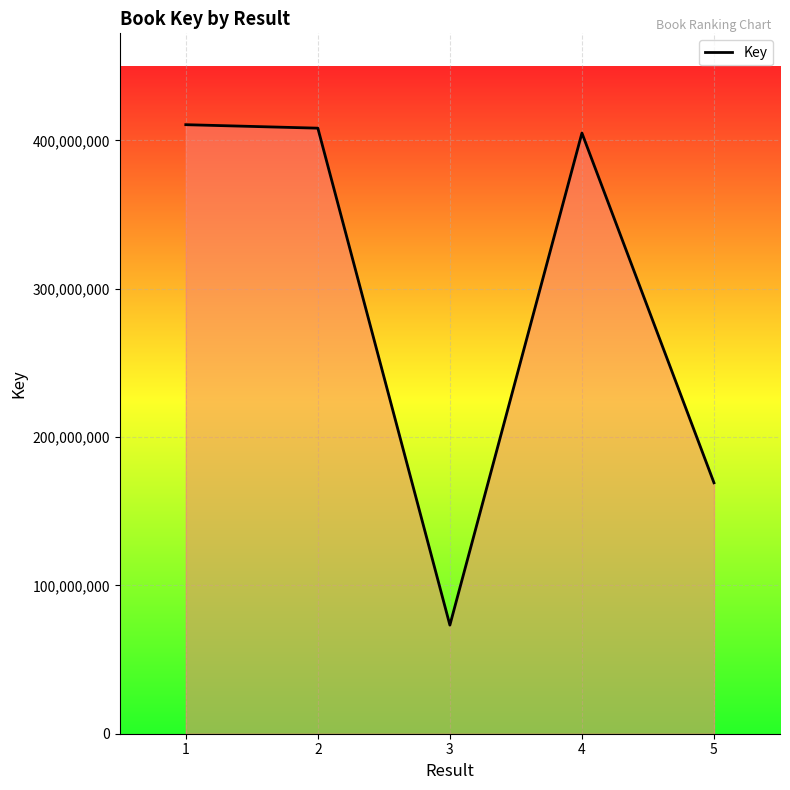

How many distinct data groups are displayed?

1